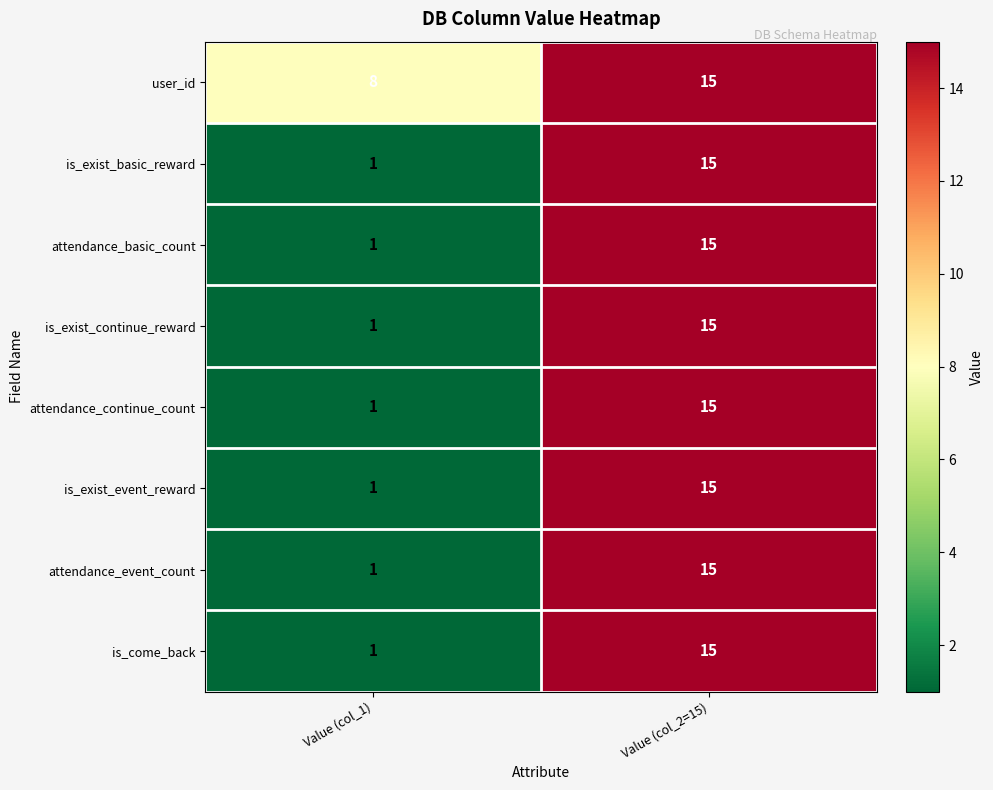

What is the sum of all is_exist_event_reward values?

16